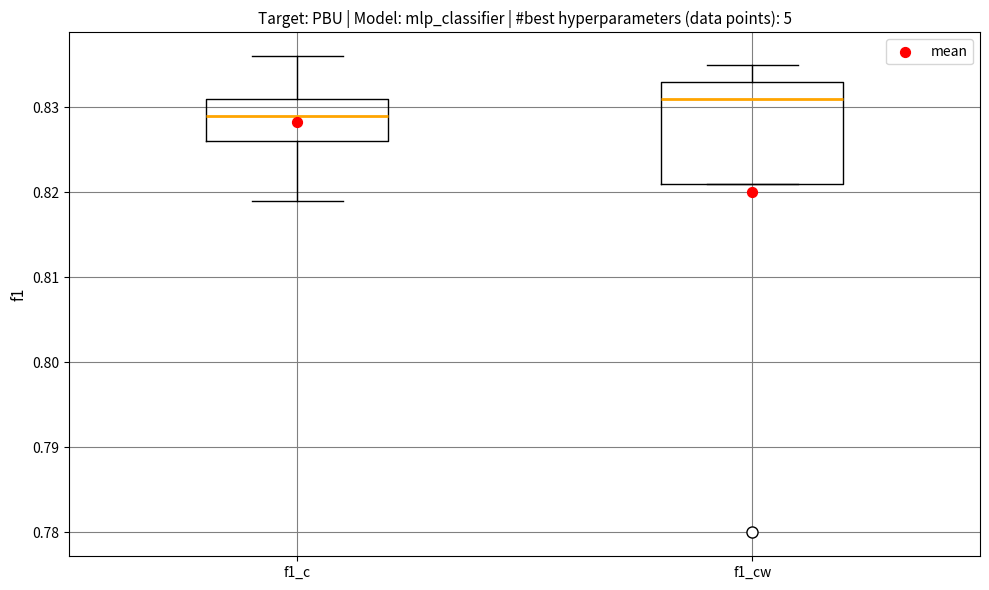

Comparing the boxes themselves (not the whiskers), which one is the tallest?

f1_cw